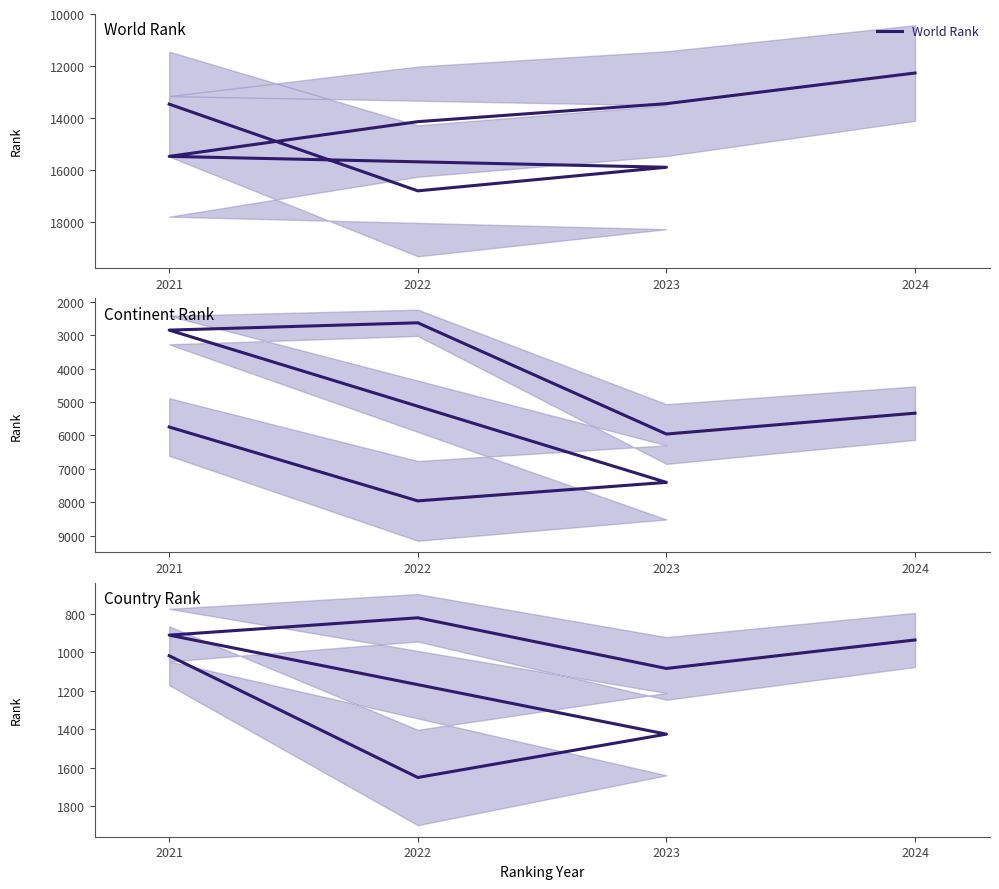

What is the sum of the World Rank values at 2023 and 2022?

32707